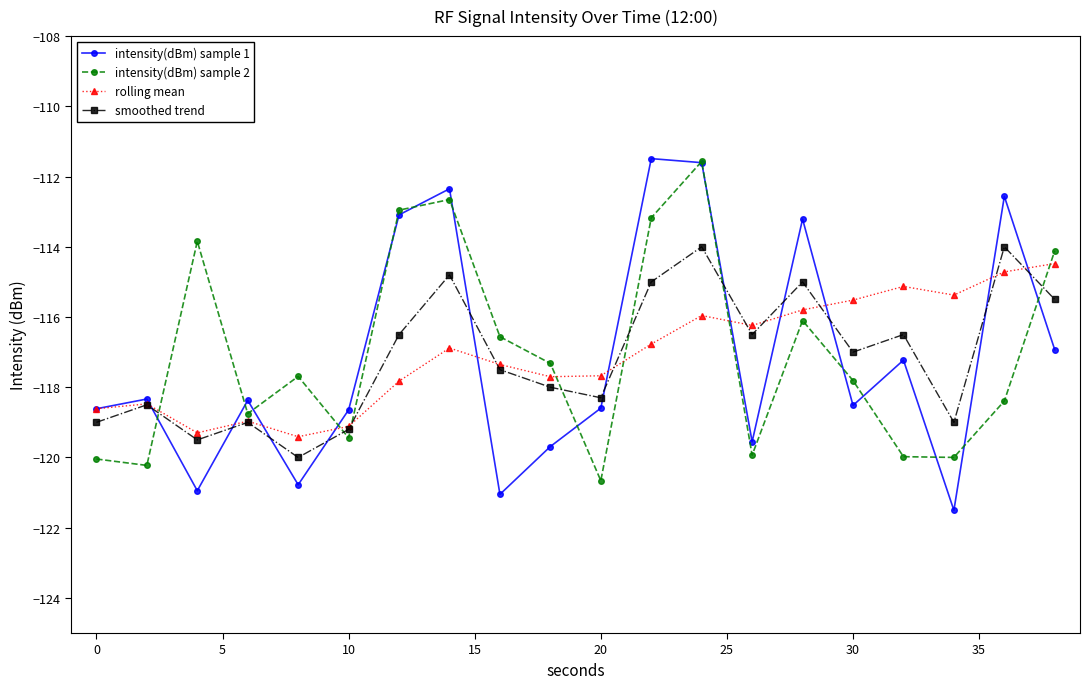

What is the average value of the intensity(dBm) sample 1 series?

-117.2